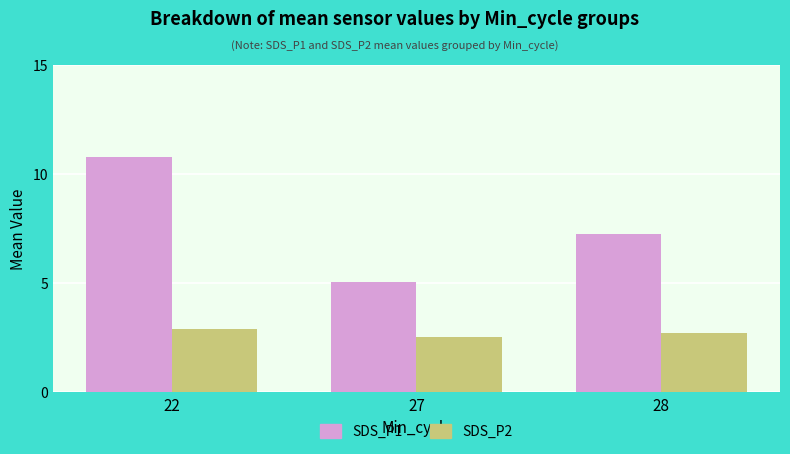

Which label corresponds to the smallest value in the chart?

27